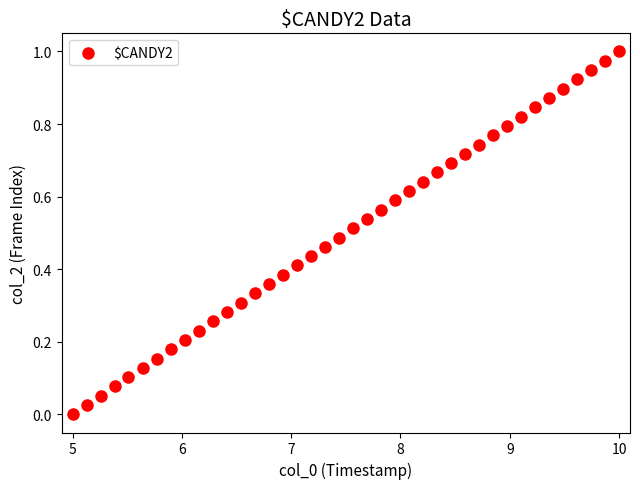

What is the range of X values (max minus min)?

5.0